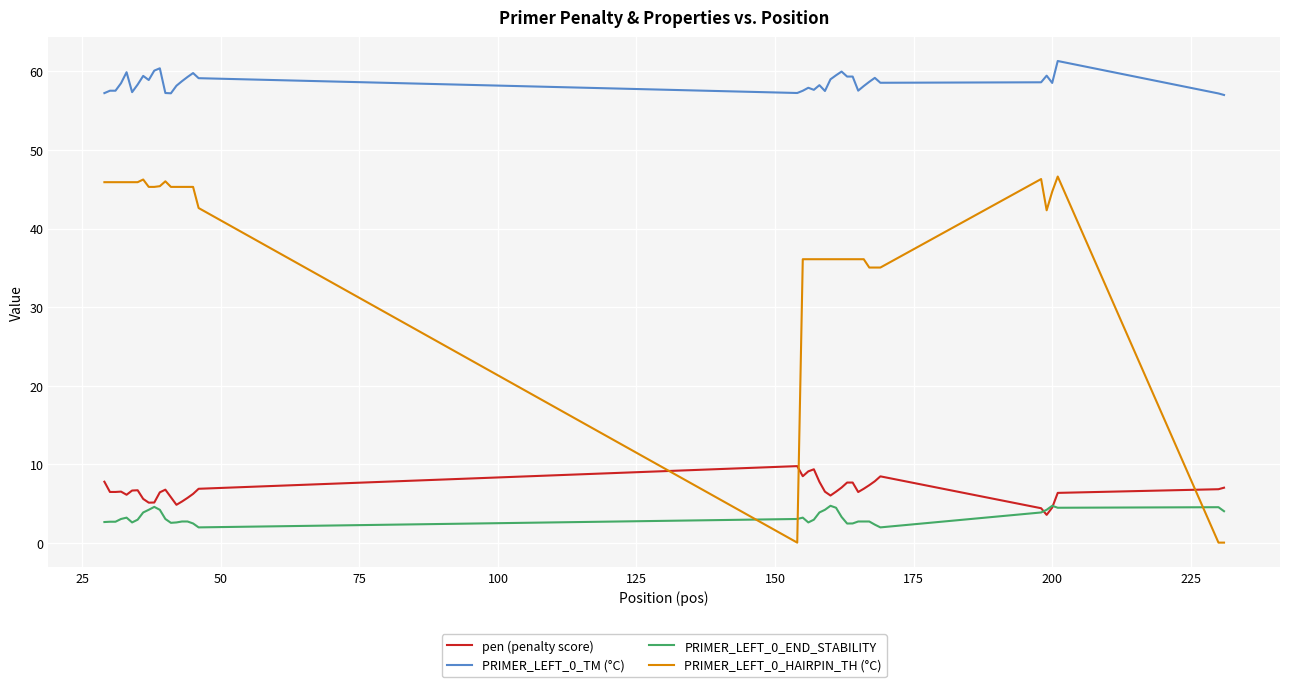

List the series in order of their peak value, lowest first.

PRIMER_LEFT_0_END_STABILITY, pen (penalty score), PRIMER_LEFT_0_HAIRPIN_TH (°C), PRIMER_LEFT_0_TM (°C)